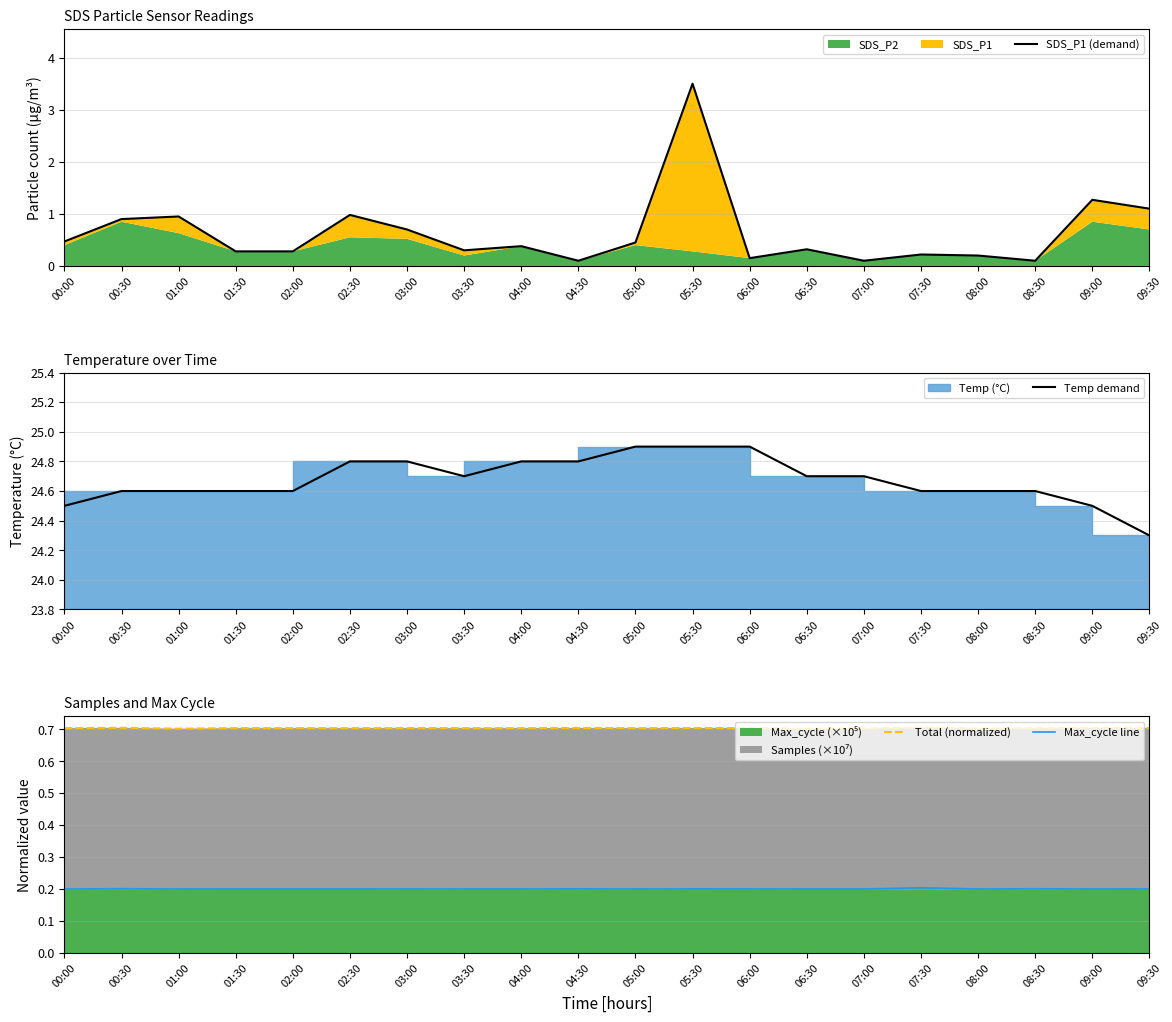

What is the average value of the SDS_P1 (demand) series?

0.6